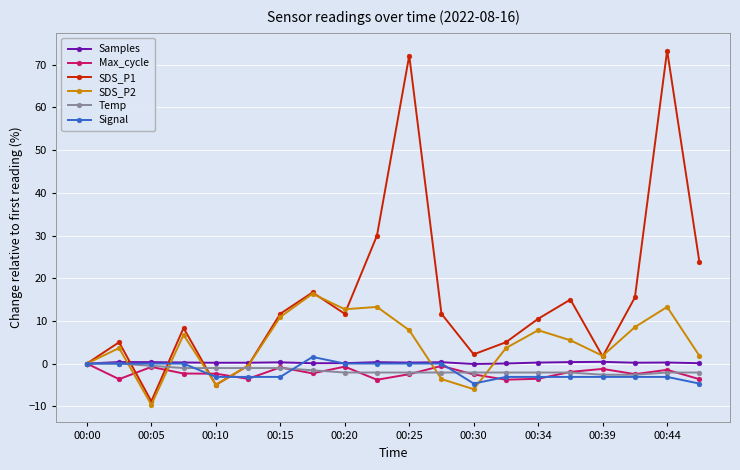

At how many categories does at least one series exceed 19?

4